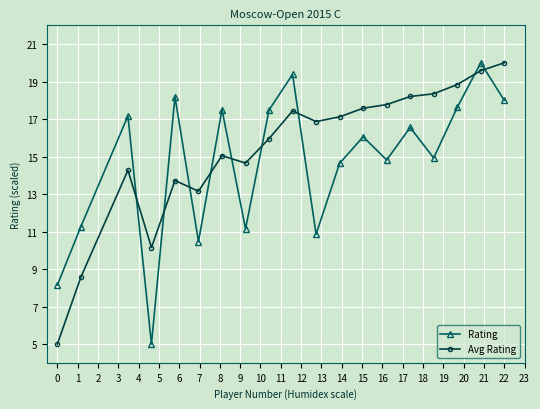

What is the value of the Avg Rating point at the 2nd from the left?

8.6